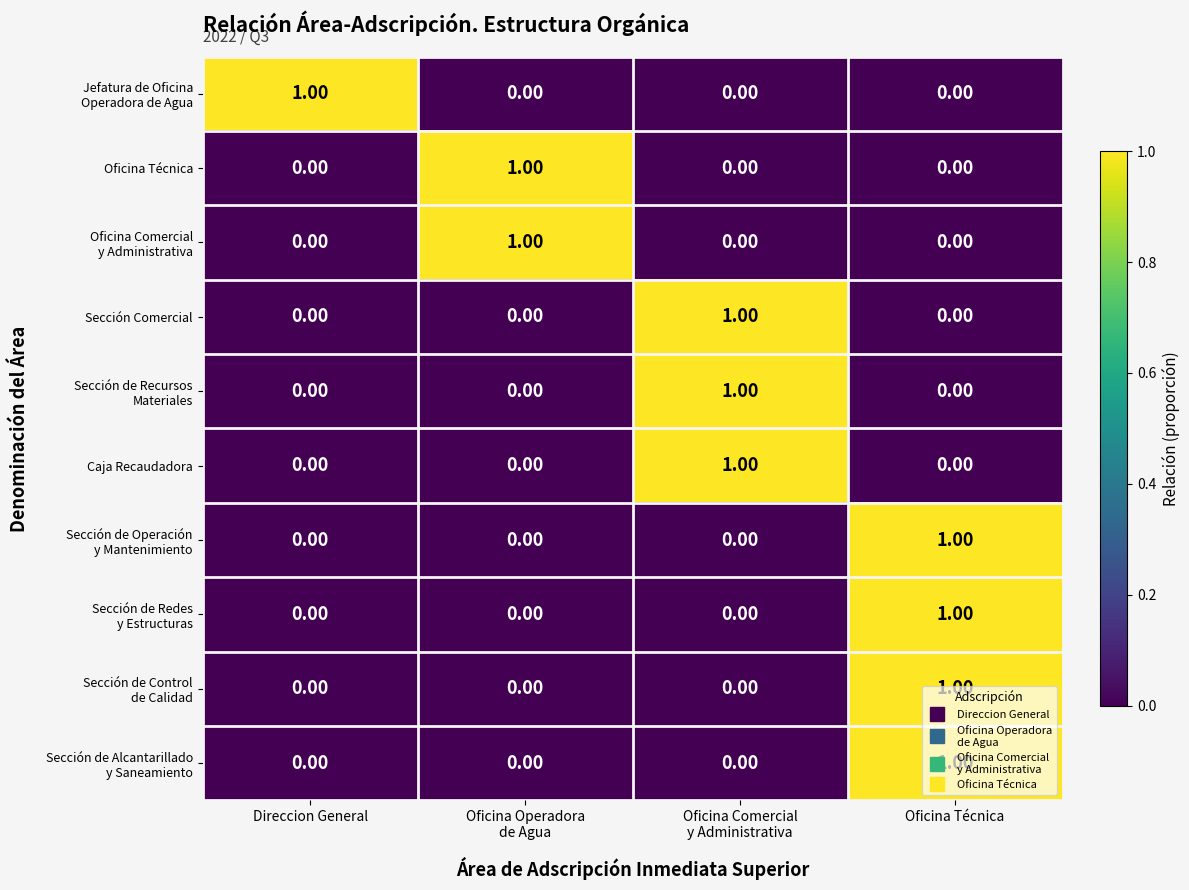

At how many categories does at least one series exceed 0?

4